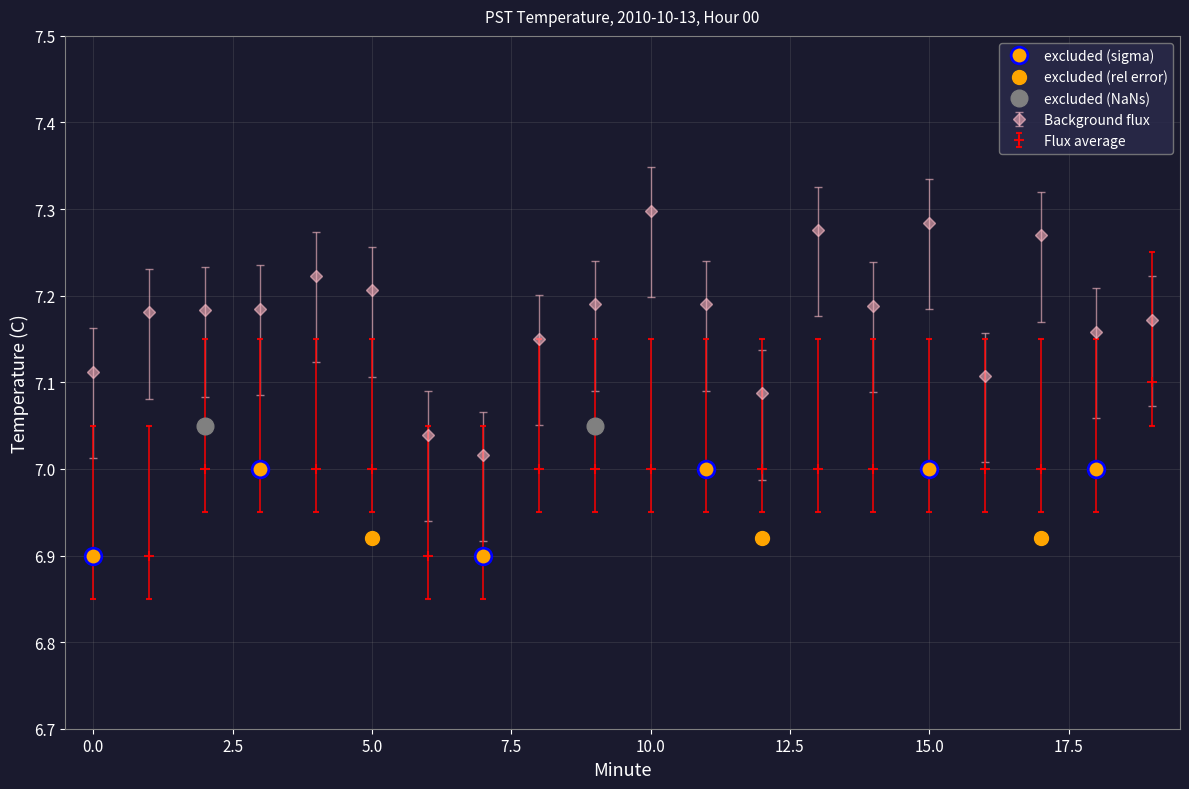

True or false: there are more than 1 points higher than both neighbors.

False